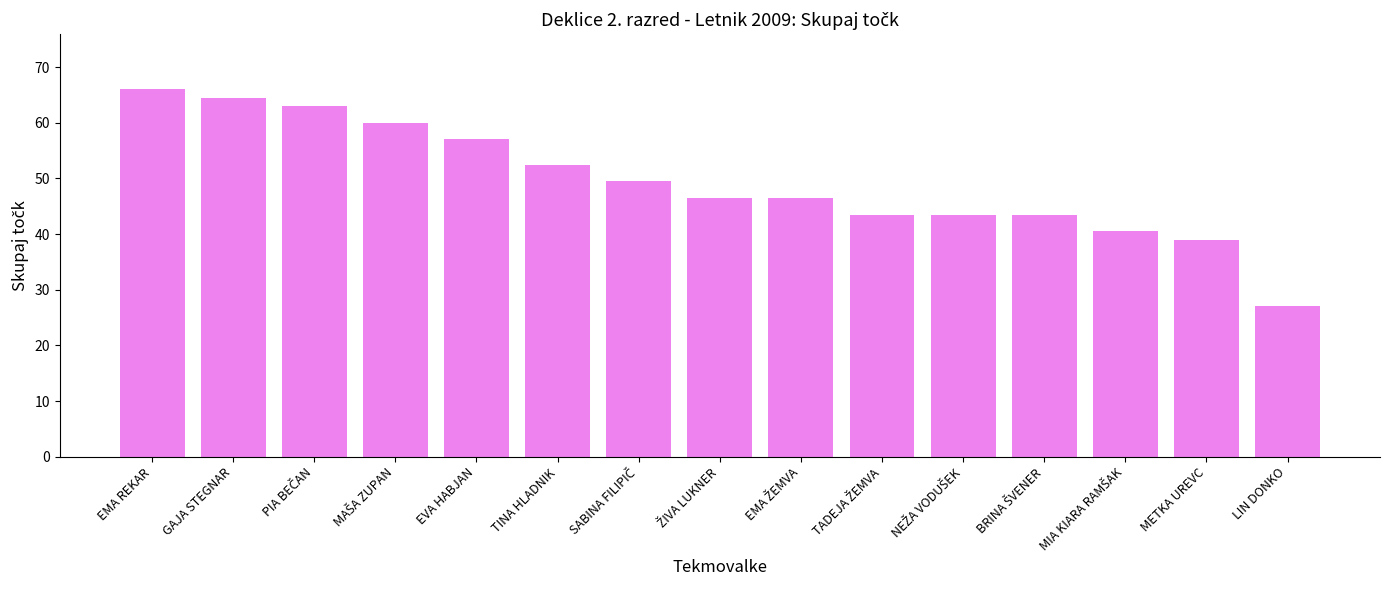

What is the approximate value at TINA HLADNIK?

52.5